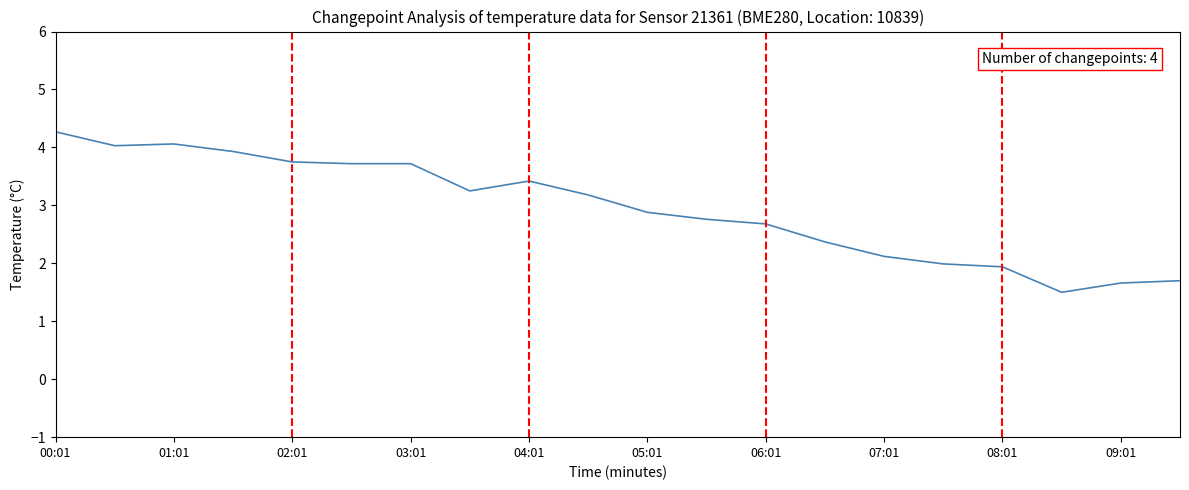

What is the difference between the maximum and minimum values?

2.8